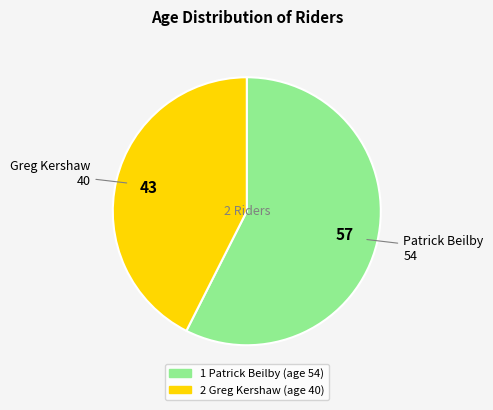

Count the number of slices in the pie.

2